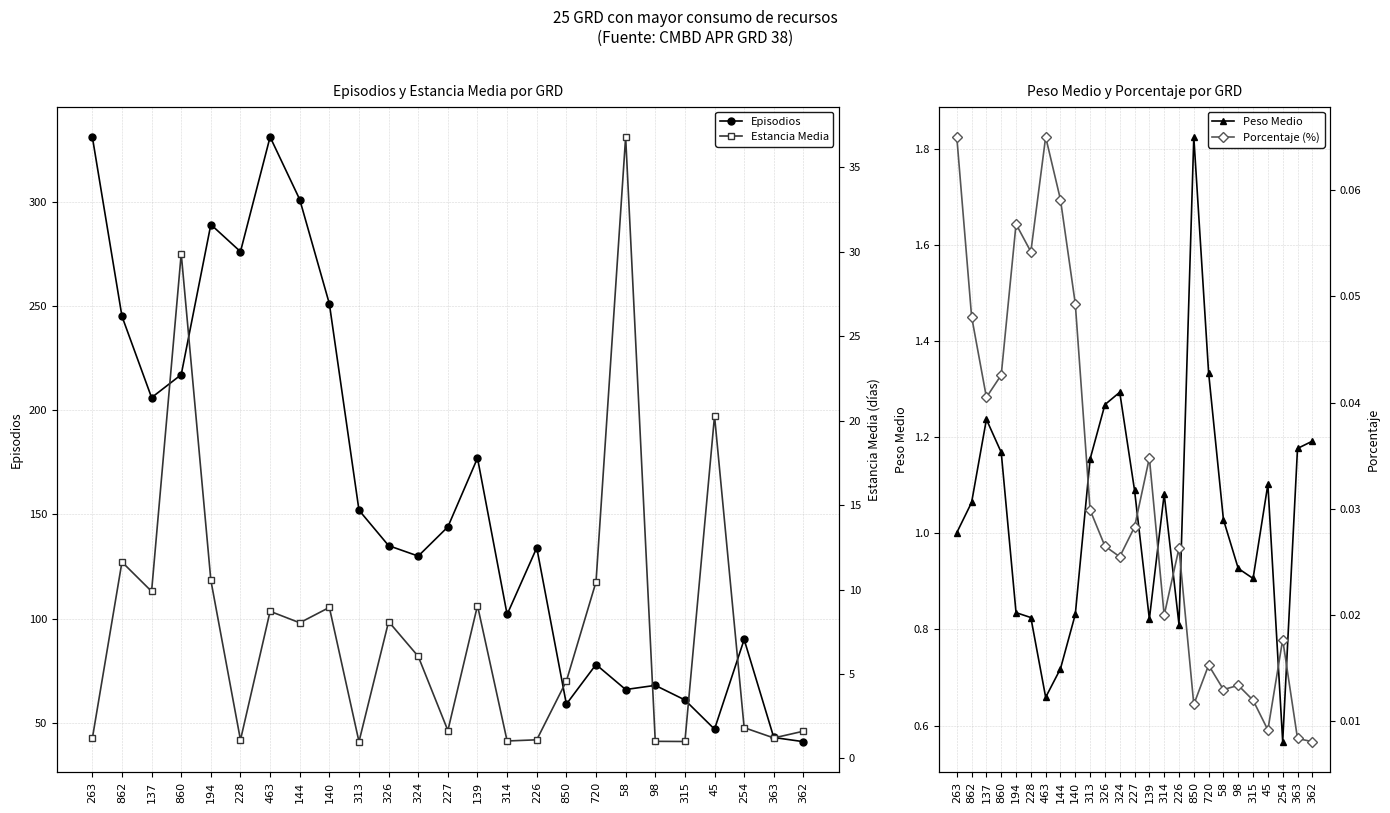

What position from the right is 314?

11